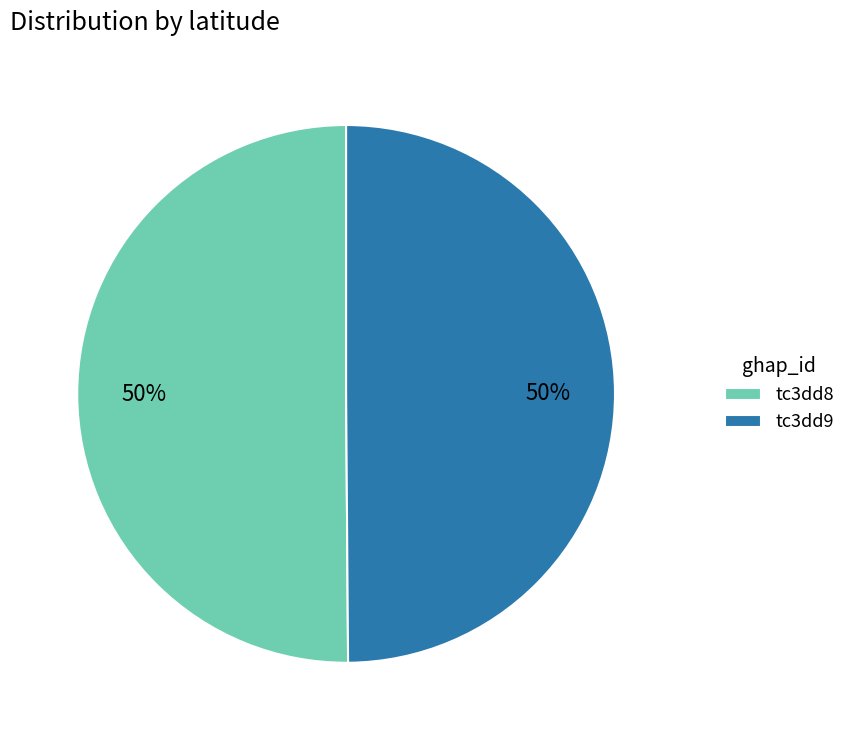

How many slices are in this pie chart?

2